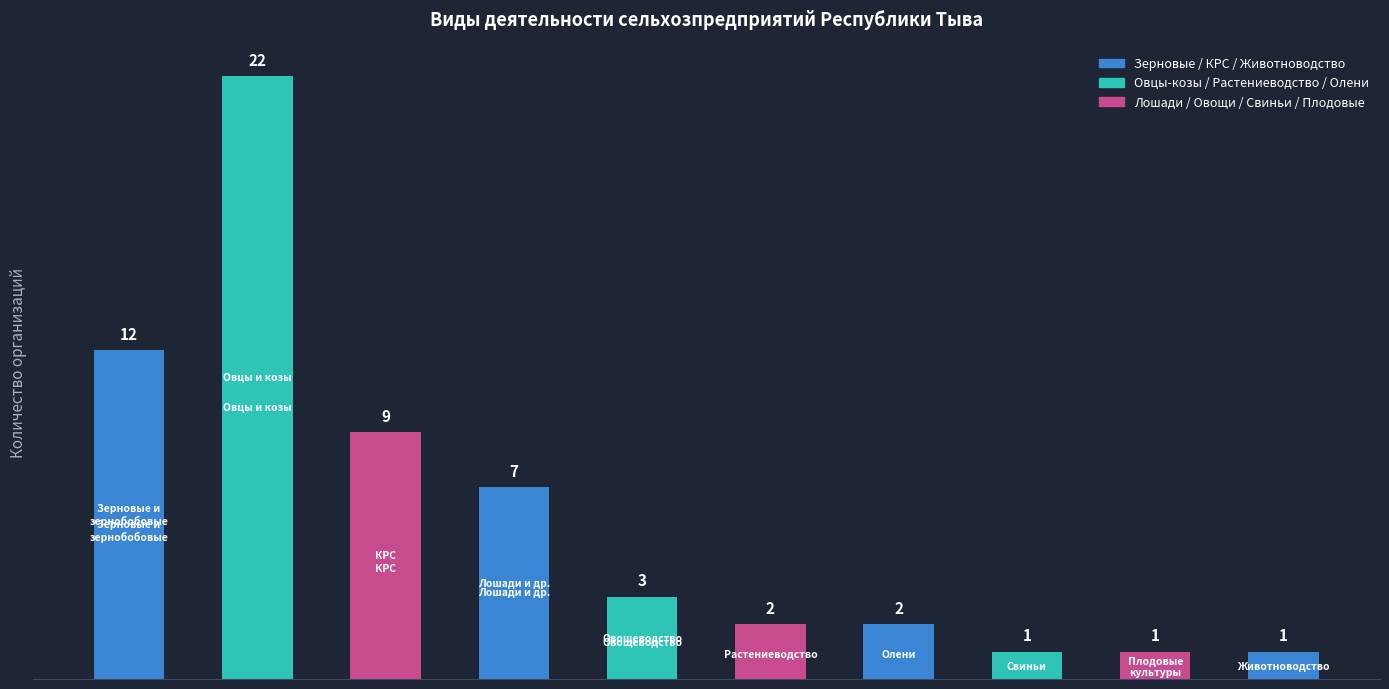

Reading left to right, list all the values displayed in this chart.

12	22	9	7	3	2	2	1	1	1